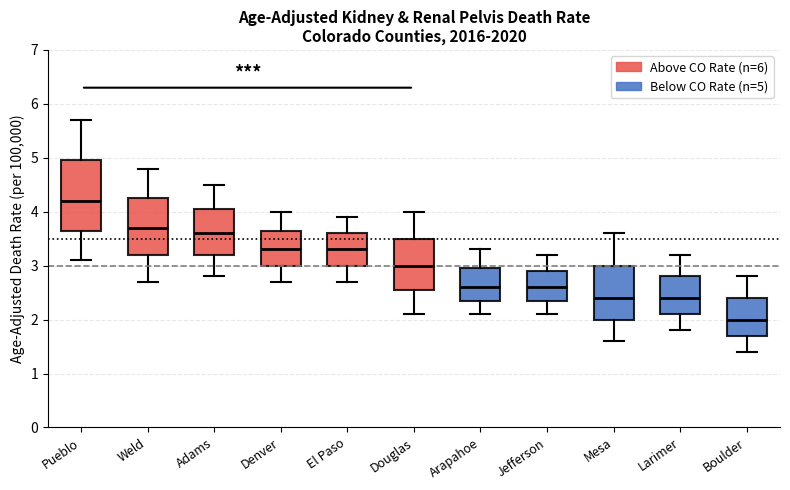

Reading left to right, transcribe this box plot: for each box, give where its median line is, the range the box spans, and where its two whiskers end, as read against the y-axis. The values are not printed on the chart, so give them approximately, as read against the axis.

Pueblo: median 4.2, box 3.7 to 5.0, whiskers 3.1 to 5.7
Weld: median 3.7, box 3.2 to 4.3, whiskers 2.7 to 4.8
Adams: median 3.6, box 3.2 to 4.1, whiskers 2.8 to 4.5
Denver: median 3.3, box 3.0 to 3.7, whiskers 2.7 to 4.0
El Paso: median 3.3, box 3.0 to 3.6, whiskers 2.7 to 3.9
Douglas: median 3.0, box 2.6 to 3.5, whiskers 2.1 to 4.0
Arapahoe: median 2.6, box 2.4 to 3.0, whiskers 2.1 to 3.3
Jefferson: median 2.6, box 2.4 to 2.9, whiskers 2.1 to 3.2
Mesa: median 2.4, box 2.0 to 3.0, whiskers 1.6 to 3.6
Larimer: median 2.4, box 2.1 to 2.8, whiskers 1.8 to 3.2
Boulder: median 2.0, box 1.7 to 2.4, whiskers 1.4 to 2.8